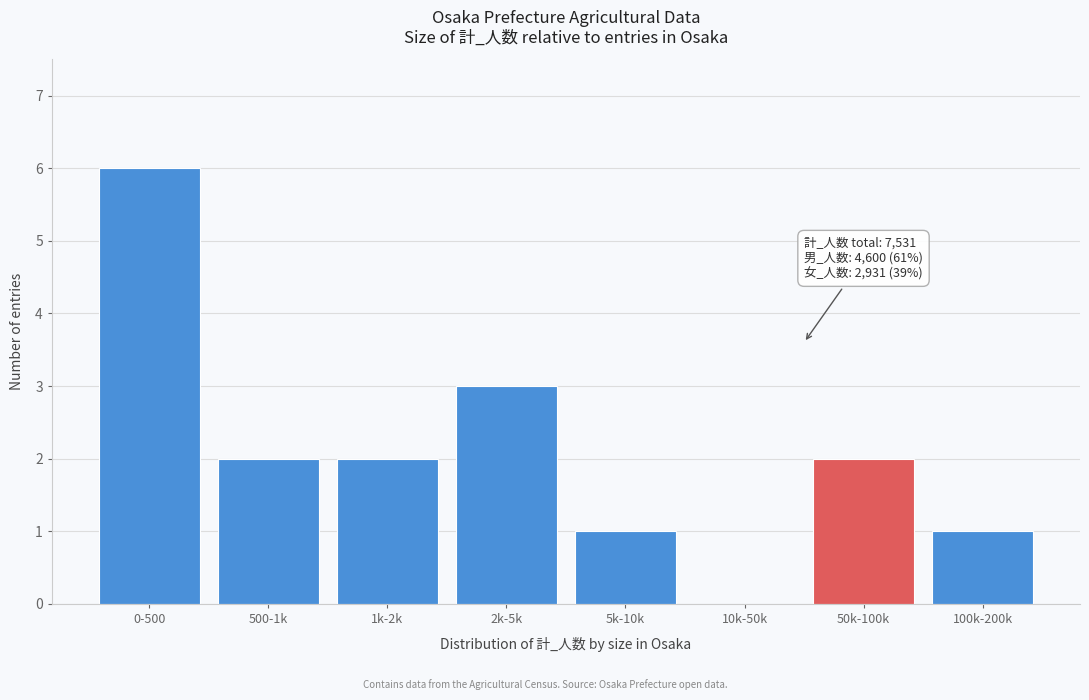

Reading left to right, extract all data points from this chart.

0-500=6	500-1k=2	1k-2k=2	2k-5k=3	5k-10k=1	10k-50k=0	50k-100k=2	100k-200k=1